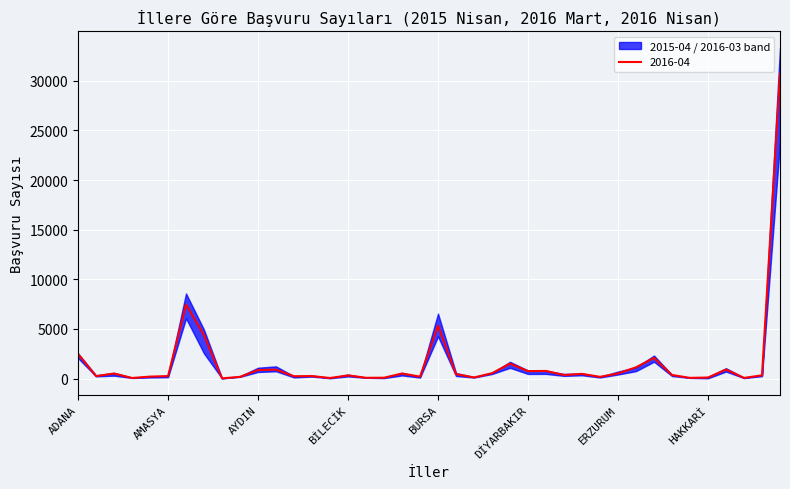

The 2016-04 series shows 49 at ÇANKIRI. True or false?

False